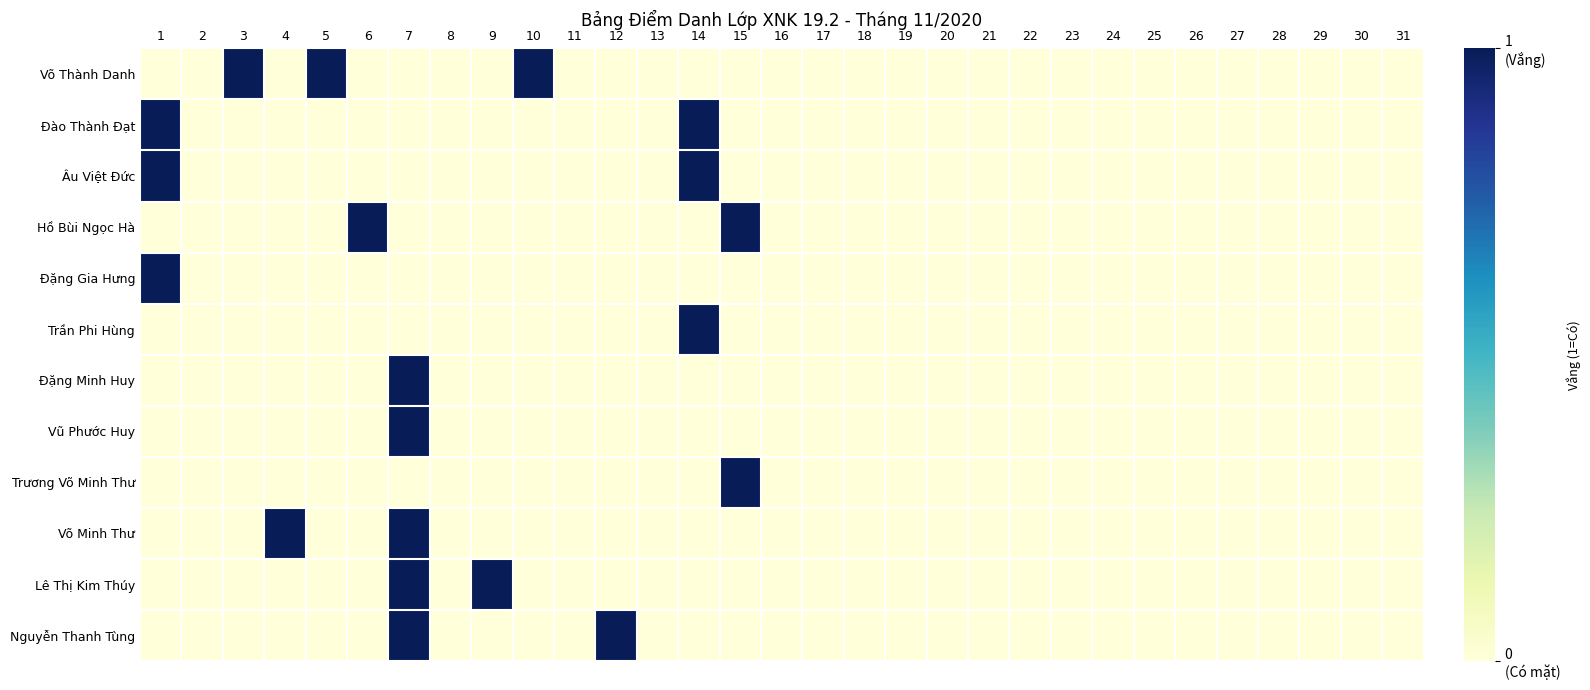

Reading right to left, list all the values displayed in this chart.

Võ Thành Danh: 31=0	30=0	29=0	28=0	27=0	26=0	25=0	24=0	23=0	22=0	21=0	20=0	19=0	18=0	17=0	16=0	15=0	14=0	13=0	12=0	11=0	10=1	9=0	8=0	7=0	6=0	5=1	4=0	3=1	2=0	1=0
Đào Thành Đạt: 31=0	30=0	29=0	28=0	27=0	26=0	25=0	24=0	23=0	22=0	21=0	20=0	19=0	18=0	17=0	16=0	15=0	14=1	13=0	12=0	11=0	10=0	9=0	8=0	7=0	6=0	5=0	4=0	3=0	2=0	1=1
Âu Việt Đức: 31=0	30=0	29=0	28=0	27=0	26=0	25=0	24=0	23=0	22=0	21=0	20=0	19=0	18=0	17=0	16=0	15=0	14=1	13=0	12=0	11=0	10=0	9=0	8=0	7=0	6=0	5=0	4=0	3=0	2=0	1=1
Hồ Bùi Ngọc Hà: 31=0	30=0	29=0	28=0	27=0	26=0	25=0	24=0	23=0	22=0	21=0	20=0	19=0	18=0	17=0	16=0	15=1	14=0	13=0	12=0	11=0	10=0	9=0	8=0	7=0	6=1	5=0	4=0	3=0	2=0	1=0
Đặng Gia Hưng: 31=0	30=0	29=0	28=0	27=0	26=0	25=0	24=0	23=0	22=0	21=0	20=0	19=0	18=0	17=0	16=0	15=0	14=0	13=0	12=0	11=0	10=0	9=0	8=0	7=0	6=0	5=0	4=0	3=0	2=0	1=1
Trần Phi Hùng: 31=0	30=0	29=0	28=0	27=0	26=0	25=0	24=0	23=0	22=0	21=0	20=0	19=0	18=0	17=0	16=0	15=0	14=1	13=0	12=0	11=0	10=0	9=0	8=0	7=0	6=0	5=0	4=0	3=0	2=0	1=0
Đặng Minh Huy: 31=0	30=0	29=0	28=0	27=0	26=0	25=0	24=0	23=0	22=0	21=0	20=0	19=0	18=0	17=0	16=0	15=0	14=0	13=0	12=0	11=0	10=0	9=0	8=0	7=1	6=0	5=0	4=0	3=0	2=0	1=0
Vũ Phước Huy: 31=0	30=0	29=0	28=0	27=0	26=0	25=0	24=0	23=0	22=0	21=0	20=0	19=0	18=0	17=0	16=0	15=0	14=0	13=0	12=0	11=0	10=0	9=0	8=0	7=1	6=0	5=0	4=0	3=0	2=0	1=0
Trương Võ Minh Thư: 31=0	30=0	29=0	28=0	27=0	26=0	25=0	24=0	23=0	22=0	21=0	20=0	19=0	18=0	17=0	16=0	15=1	14=0	13=0	12=0	11=0	10=0	9=0	8=0	7=0	6=0	5=0	4=0	3=0	2=0	1=0
Võ Minh Thư: 31=0	30=0	29=0	28=0	27=0	26=0	25=0	24=0	23=0	22=0	21=0	20=0	19=0	18=0	17=0	16=0	15=0	14=0	13=0	12=0	11=0	10=0	9=0	8=0	7=1	6=0	5=0	4=1	3=0	2=0	1=0
Lê Thị Kim Thúy: 31=0	30=0	29=0	28=0	27=0	26=0	25=0	24=0	23=0	22=0	21=0	20=0	19=0	18=0	17=0	16=0	15=0	14=0	13=0	12=0	11=0	10=0	9=1	8=0	7=1	6=0	5=0	4=0	3=0	2=0	1=0
Nguyễn Thanh Tùng: 31=0	30=0	29=0	28=0	27=0	26=0	25=0	24=0	23=0	22=0	21=0	20=0	19=0	18=0	17=0	16=0	15=0	14=0	13=0	12=1	11=0	10=0	9=0	8=0	7=1	6=0	5=0	4=0	3=0	2=0	1=0